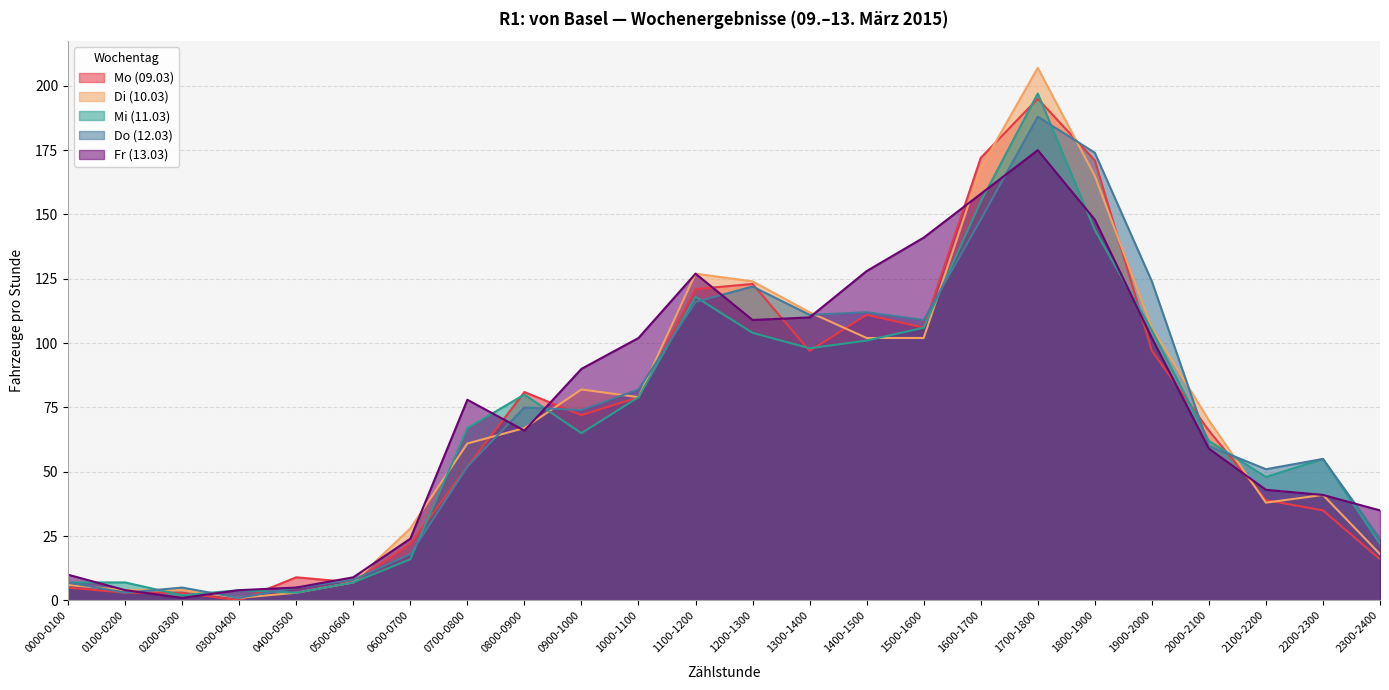

At which label does Fr (13.03) reach its minimum?

0200-0300